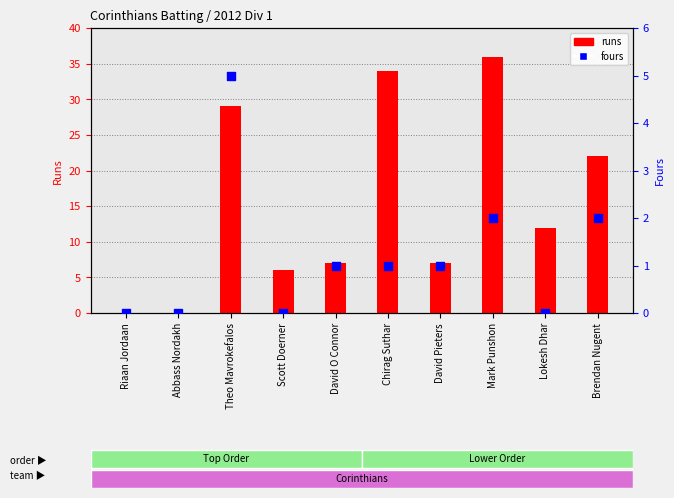

Is the value of fours at Abbass Nordakh greater than the value of runs at Chirag Suthar?

No